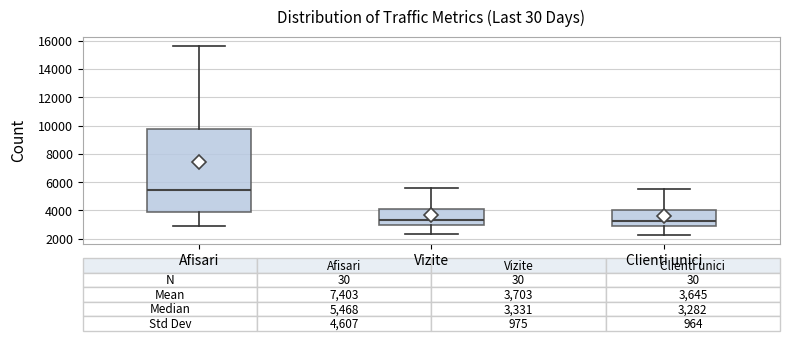

Which box has the highest median line?

Afisari